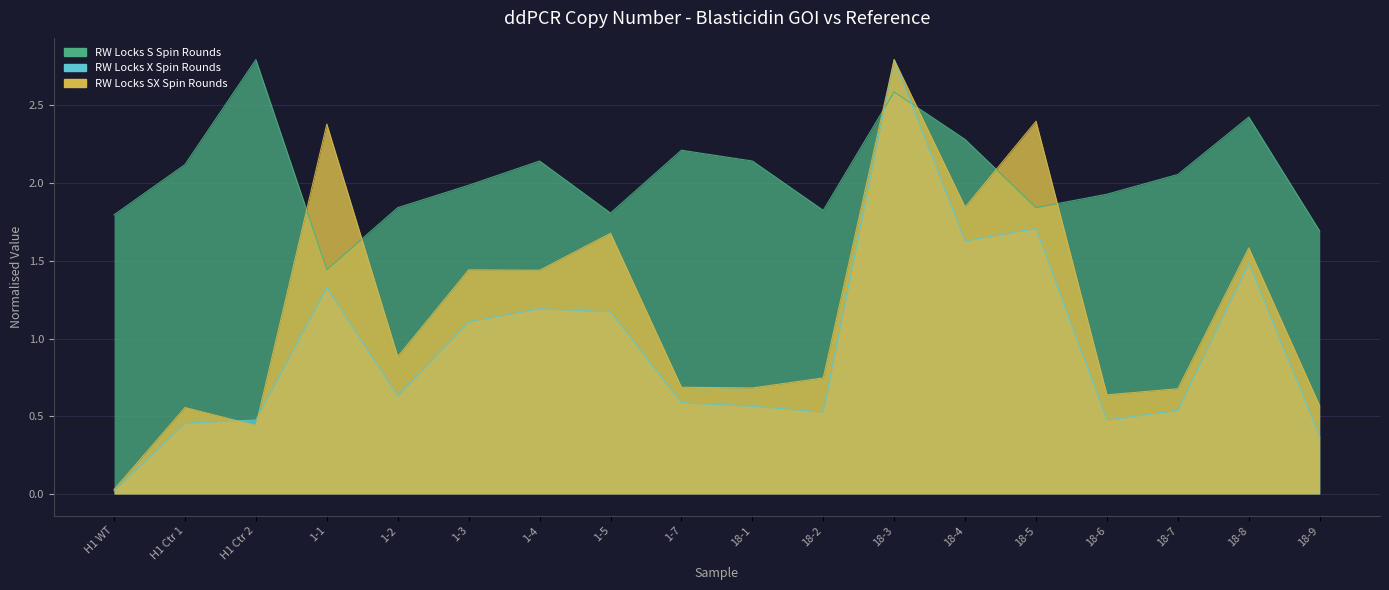

At which category is the sum across all series the highest?

18-3